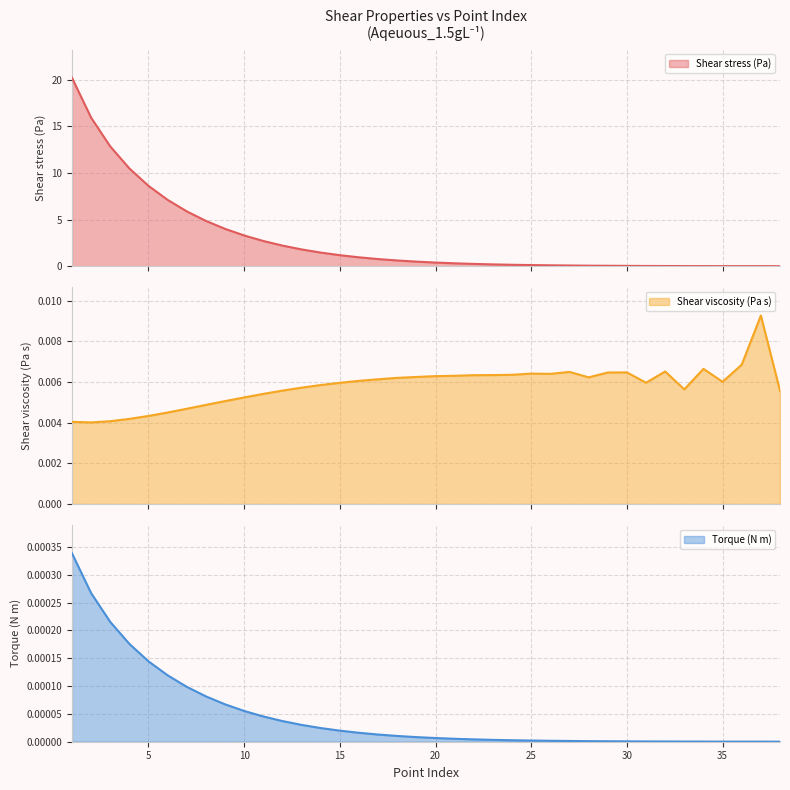

What are all the series names shown in the legend?

Shear stress (Pa), Shear viscosity (Pa s), Torque (N m)